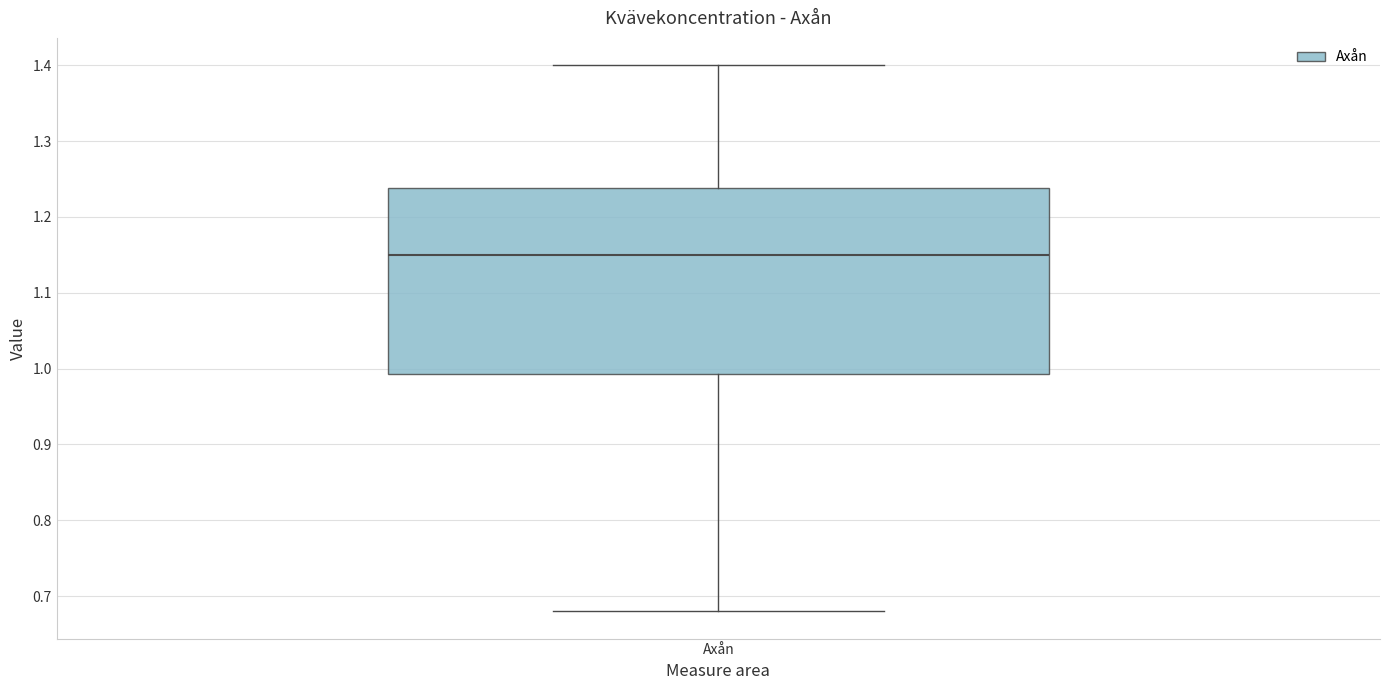

Where does the median line of the box for Axån sit on the y-axis? The values are not printed on the chart, so give them approximately, as read against the axis.

1.15